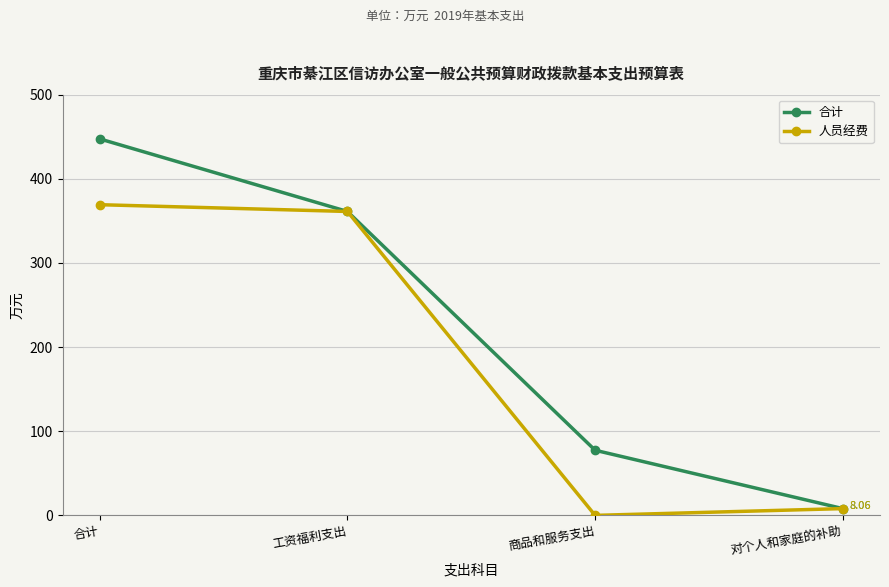

What is the difference between the maximum and second lowest values in the 人员经费 series?

361.2